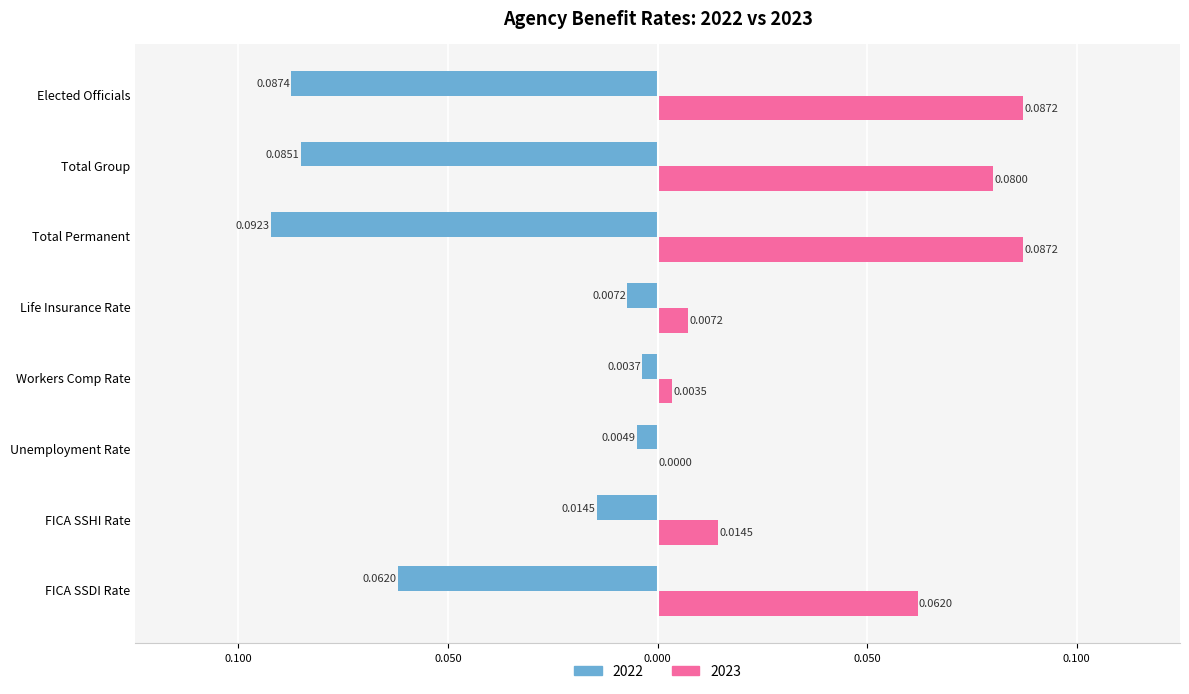

What is the label of the 6th bar from the left?

Total Permanent